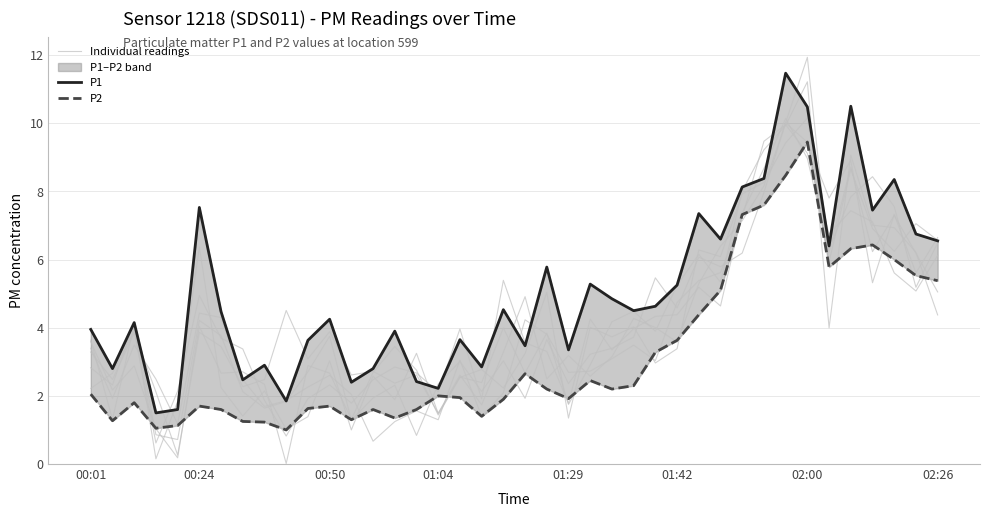

Reading left to right, what are all the values shown in this chart?

Individual readings: 3.4	1.9	3.5	2.5	1.2	4.4	4.3	2.5	1.7	1.9	2.3	2.6	2.0	0.7	1.2	1.6	1.3	3.1	1.4	2.1	4.2	3.8	2.7	2.7	3.1	3.5	3.0	4.7	5.4	5.6	7.2	9.5	10.0	9.1	6.7	7.4	7.1	5.6	5.1	6.1
P1: 4.0	2.8	4.2	1.5	1.6	7.5	4.5	2.5	2.9	1.9	3.6	4.2	2.4	2.8	3.9	2.4	2.2	3.6	2.9	4.5	3.5	5.8	3.4	5.3	4.8	4.5	4.6	5.2	7.3	6.6	8.1	8.4	11.5	10.5	6.4	10.5	7.5	8.3	6.8	6.5
P2: 2.0	1.3	1.8	1.1	1.1	1.7	1.6	1.2	1.2	1.0	1.6	1.7	1.3	1.6	1.4	1.6	2.0	1.9	1.4	1.9	2.6	2.2	1.9	2.5	2.2	2.3	3.3	3.6	4.4	5.1	7.3	7.6	8.5	9.4	5.8	6.3	6.4	6.0	5.5	5.4